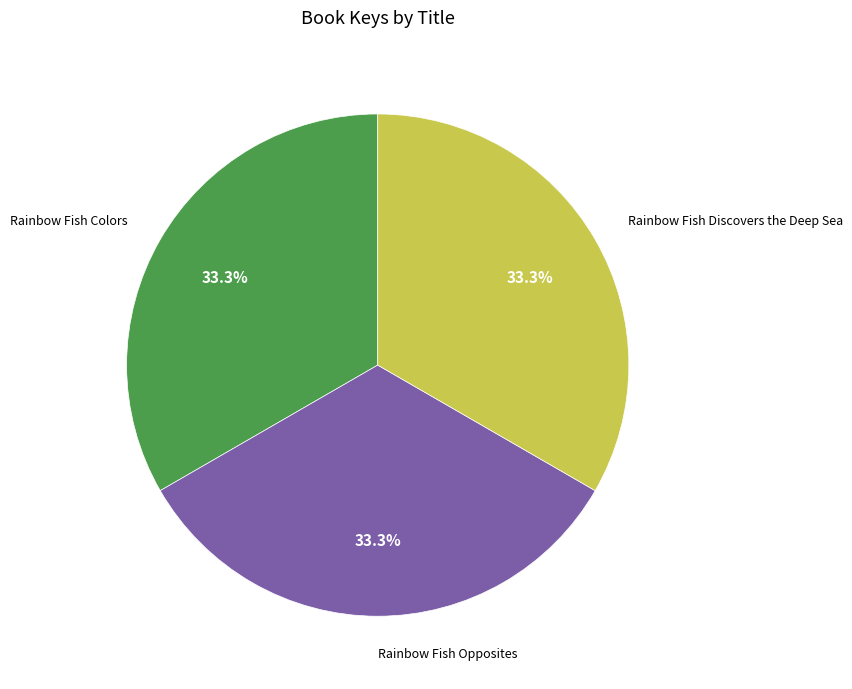

Count the number of slices in the pie.

3